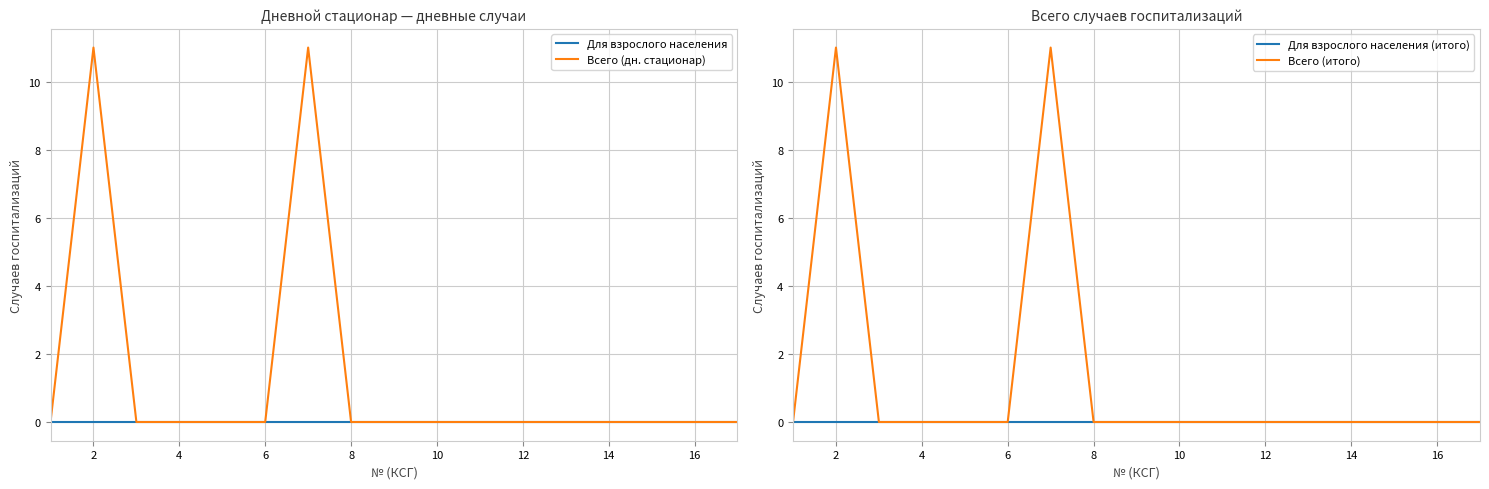

At which category is the sum across all series the highest?

2